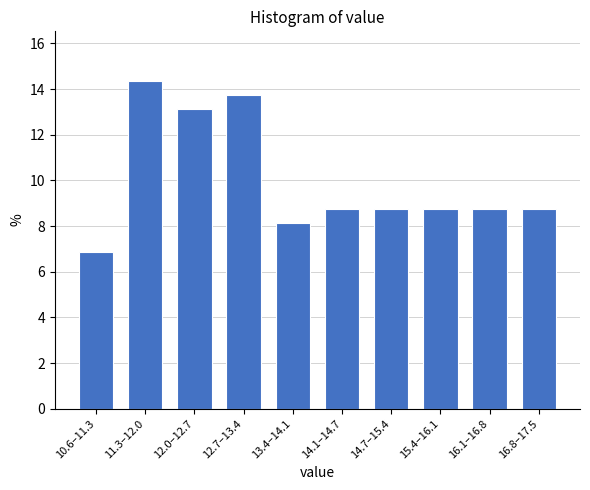

Reading left to right, extract all data points from this chart.

10.6–11.3=6.9	11.3–12.0=14.4	12.0–12.7=13.1	12.7–13.4=13.8	13.4–14.1=8.1	14.1–14.7=8.8	14.7–15.4=8.8	15.4–16.1=8.8	16.1–16.8=8.8	16.8–17.5=8.8